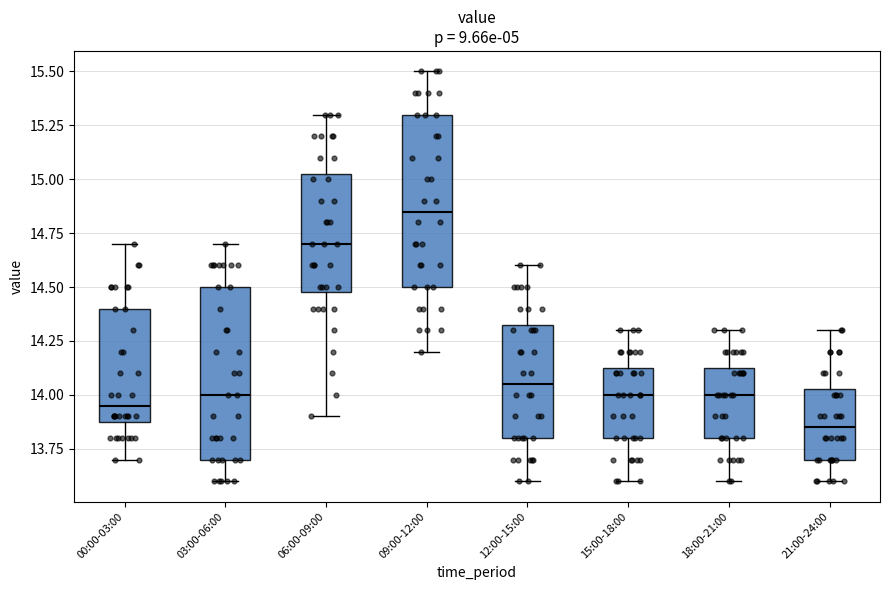

Reading left to right, read every box against the y-axis: the position of its median line, the range the box covers, and the ends of its whiskers. The values are not printed on the chart, so give them approximately, as read against the axis.

00:00-03:00: median 13.95, box 13.90 to 14.40, whiskers 13.70 to 14.70
03:00-06:00: median 14.00, box 13.70 to 14.50, whiskers 13.60 to 14.70
06:00-09:00: median 14.70, box 14.50 to 15.05, whiskers 13.90 to 15.30
09:00-12:00: median 14.85, box 14.50 to 15.30, whiskers 14.20 to 15.50
12:00-15:00: median 14.05, box 13.80 to 14.35, whiskers 13.60 to 14.60
15:00-18:00: median 14.00, box 13.80 to 14.15, whiskers 13.60 to 14.30
18:00-21:00: median 14.00, box 13.80 to 14.15, whiskers 13.60 to 14.30
21:00-24:00: median 13.85, box 13.70 to 14.05, whiskers 13.60 to 14.30